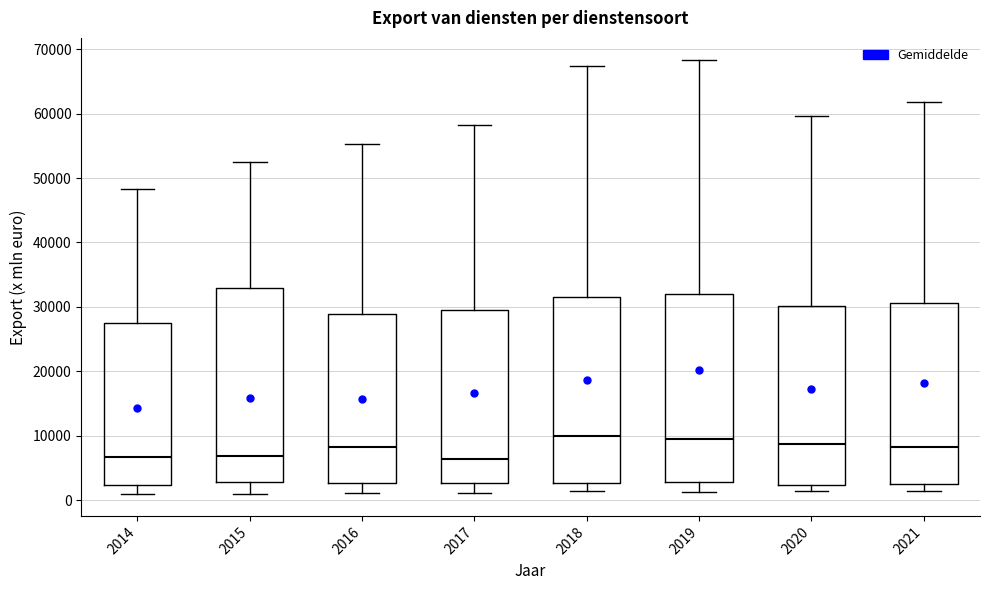

Reading left to right, transcribe this box plot: for each box, give where its median line is, the range the box spans, and where its two whiskers end, as read against the y-axis. The values are not printed on the chart, so give them approximately, as read against the axis.

2014: median 7000, box 2000 to 27000, whiskers 1000 to 48000
2015: median 7000, box 3000 to 33000, whiskers 1000 to 53000
2016: median 8000, box 3000 to 29000, whiskers 1000 to 55000
2017: median 6000, box 3000 to 30000, whiskers 1000 to 58000
2018: median 10000, box 3000 to 32000, whiskers 1000 to 67000
2019: median 9000, box 3000 to 32000, whiskers 1000 to 68000
2020: median 9000, box 2000 to 30000, whiskers 1000 to 60000
2021: median 8000, box 3000 to 31000, whiskers 1000 to 62000